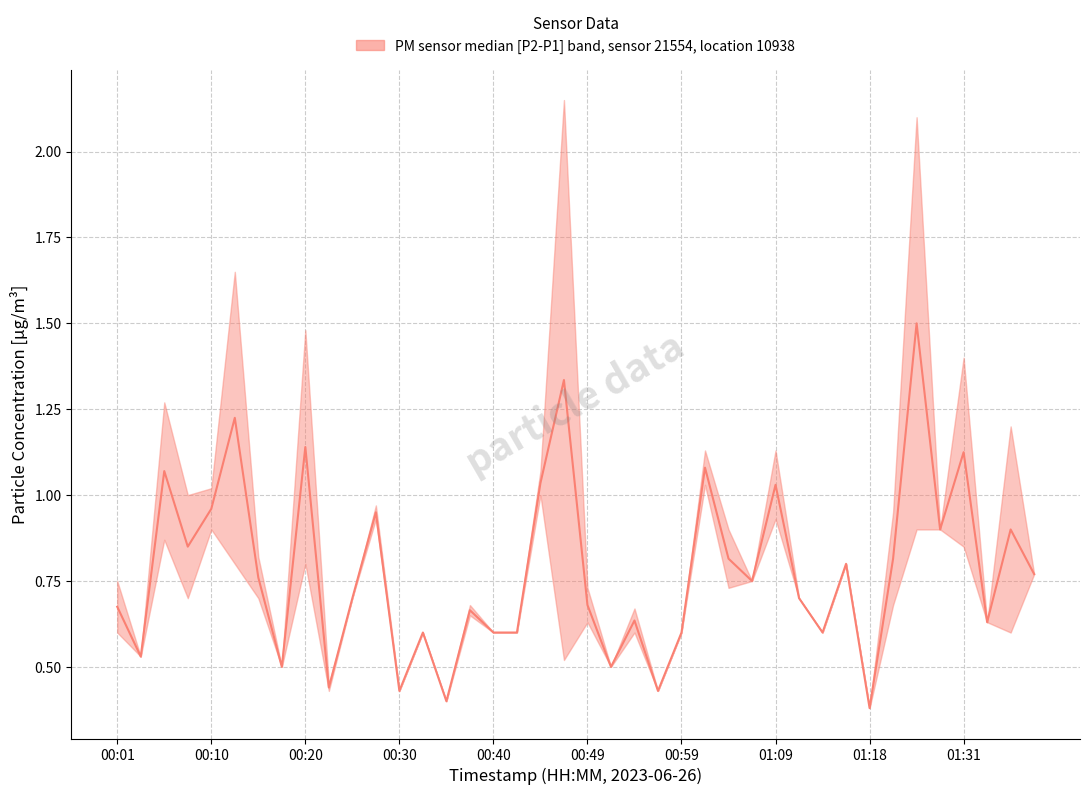

What is the value of the P1 point at the 31st from the left?

0.6